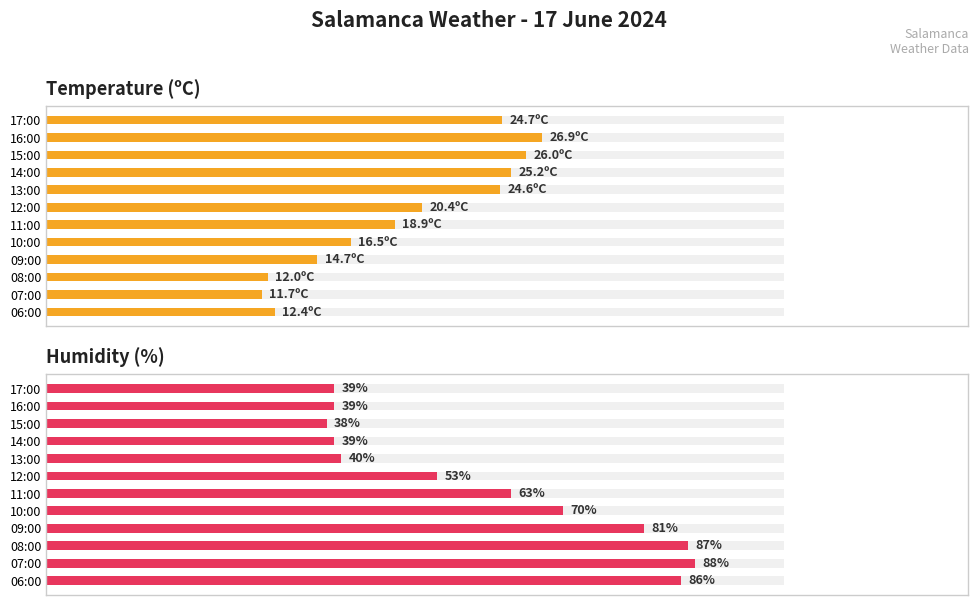

What is the maximum value for Humidity (%)?

88.0